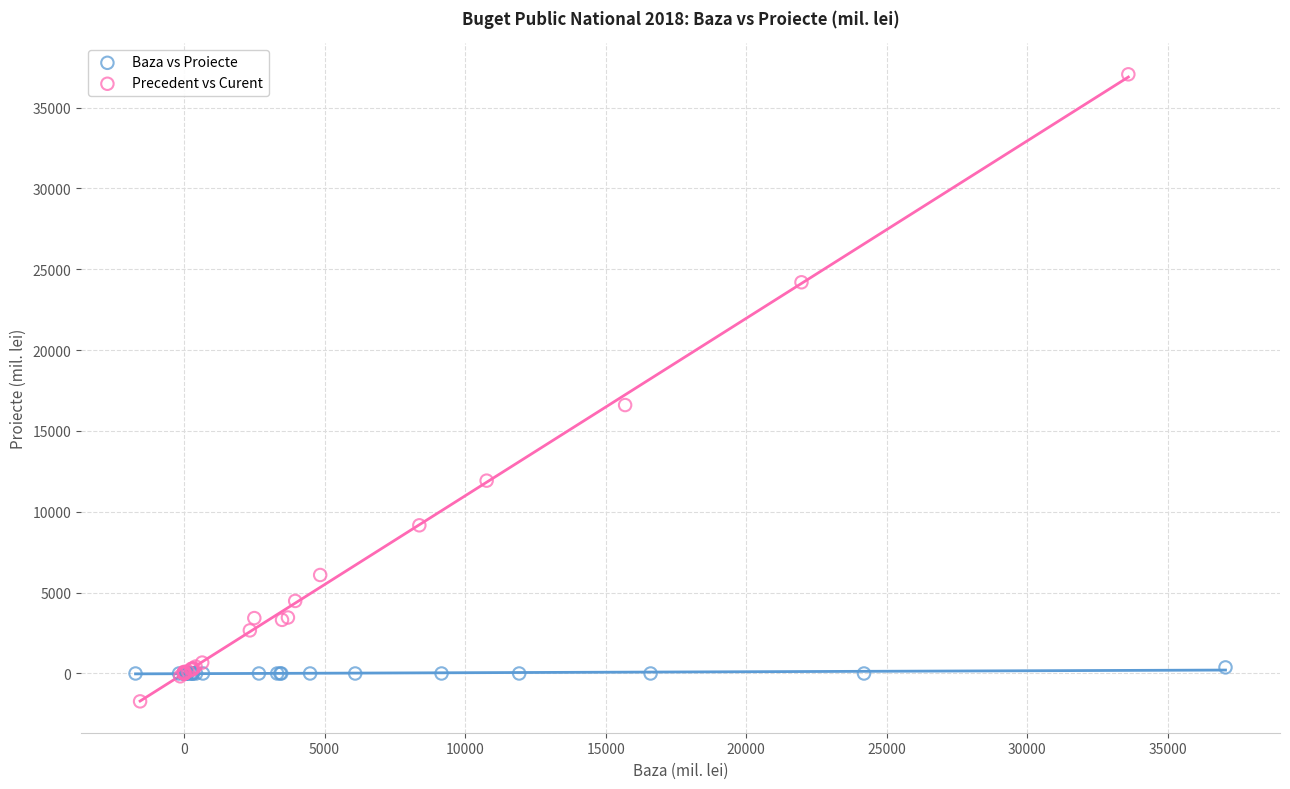

Which series has the largest Y range (max minus min)?

Precedent vs Curent